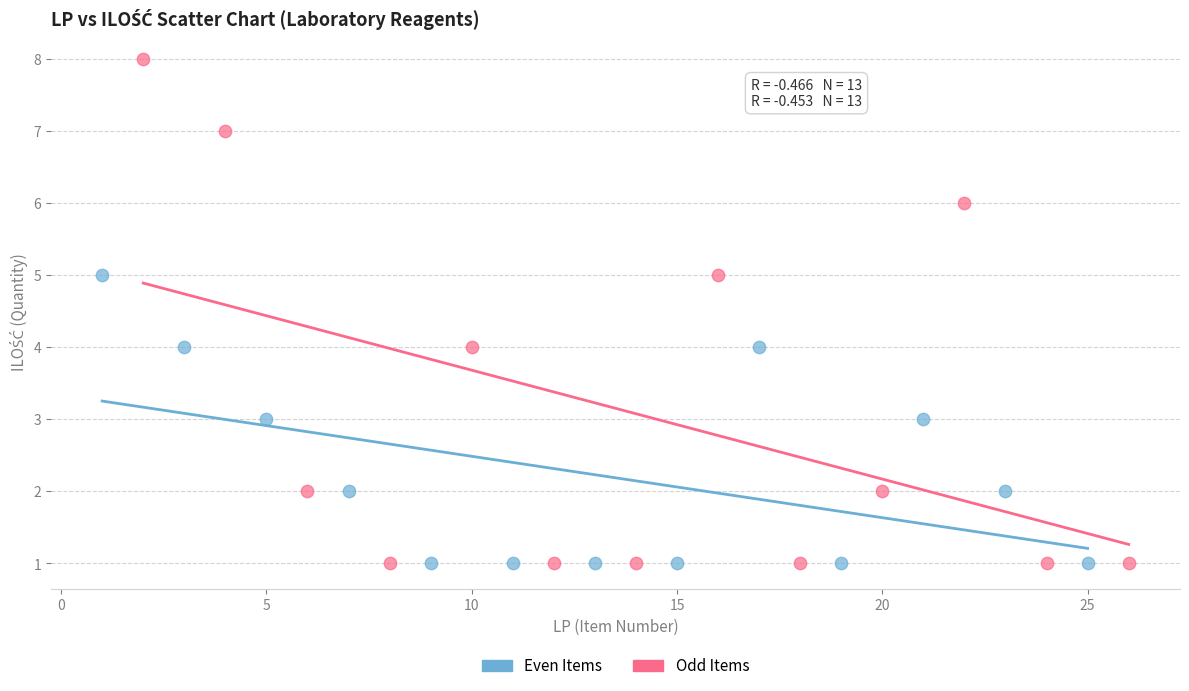

Which series has the widest spread of Y values?

Odd Items